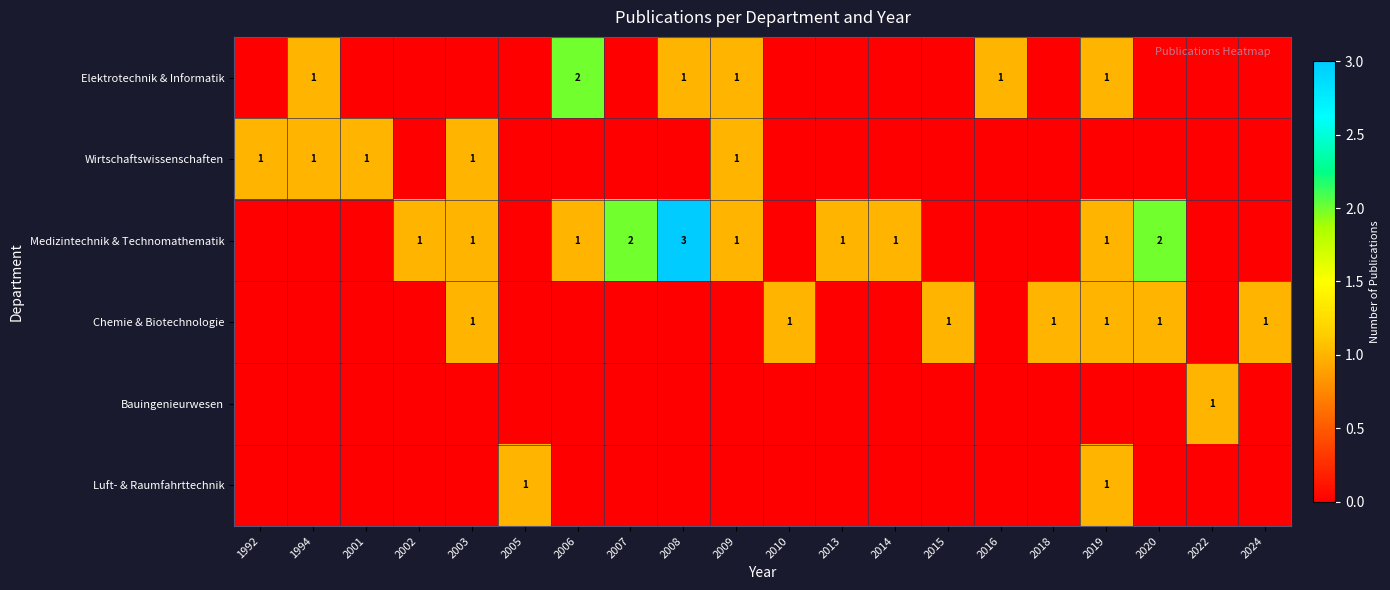

Between 2016 and 2002, which is larger?

2016